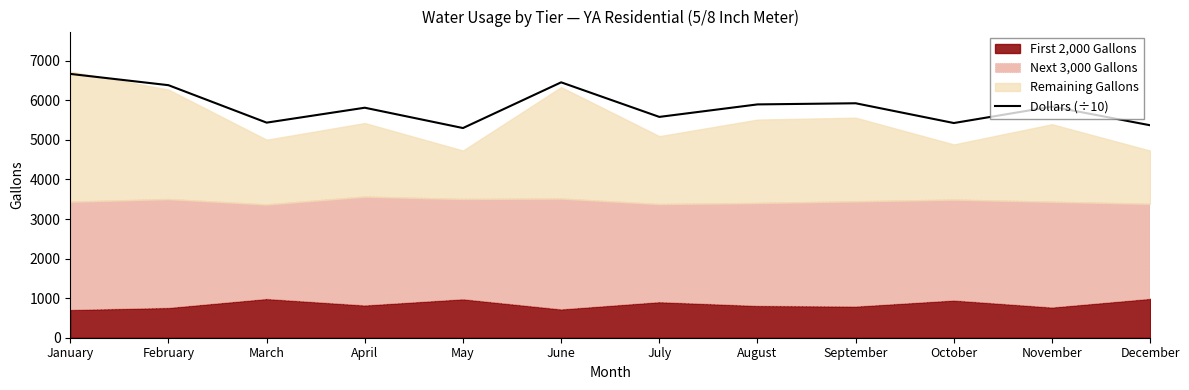

Approximately how many times larger is the value at March compared to May?

1.0